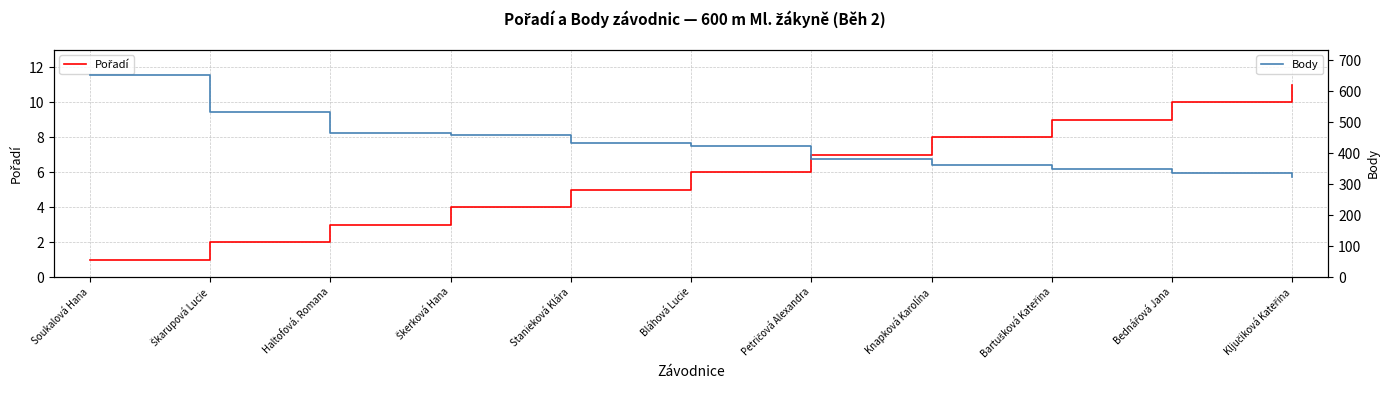

The value of Pořadí at Škerková Hana is 4. True or false?

True